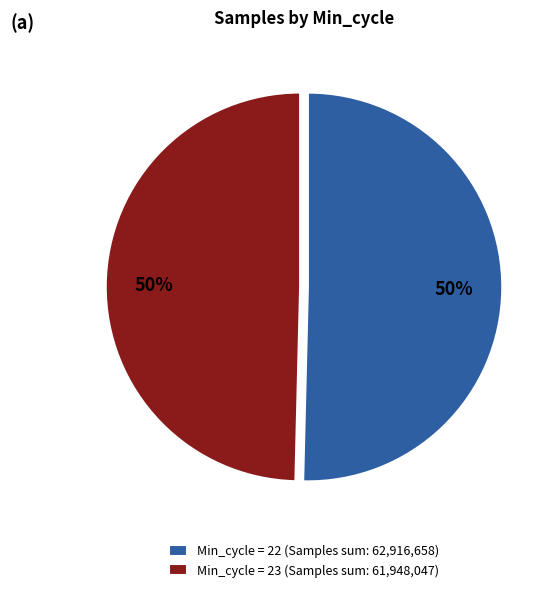

Do Min_cycle = 22 (Samples sum: 62,916,658) and Min_cycle = 23 (Samples sum: 61,948,047) together represent more than half of the pie?

Yes